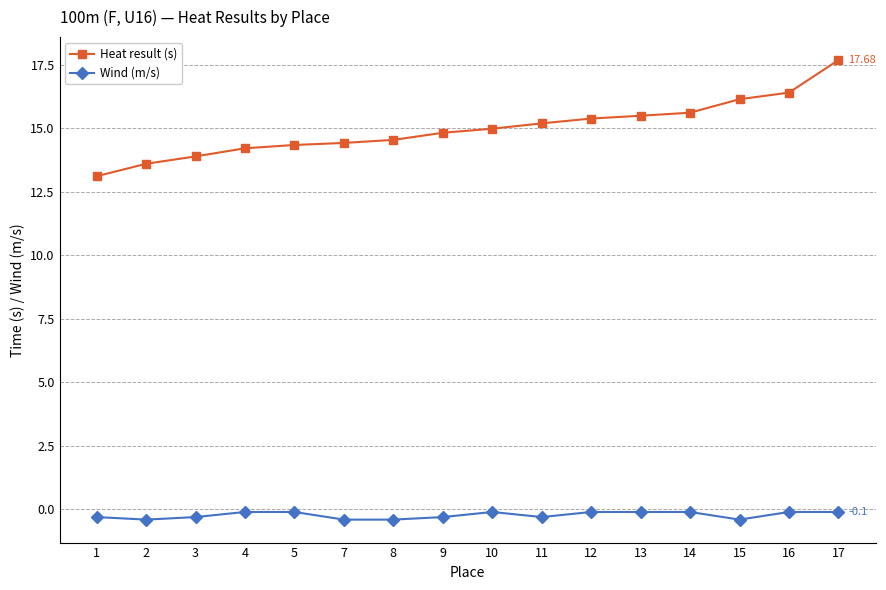

At which label does Heat result (s) first exceed 14?

4